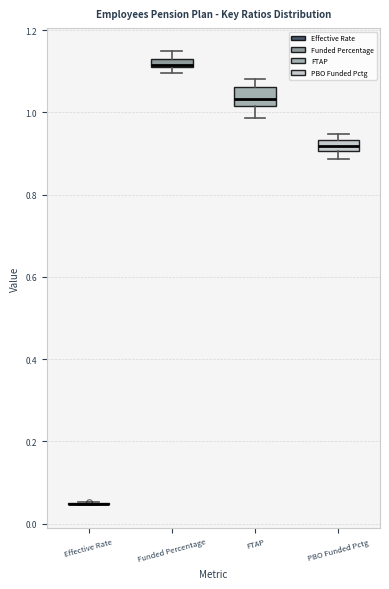

Where is the lower edge of the box for PBO Funded Pctg on the y-axis? The values are not printed on the chart, so give them approximately, as read against the axis.

0.90